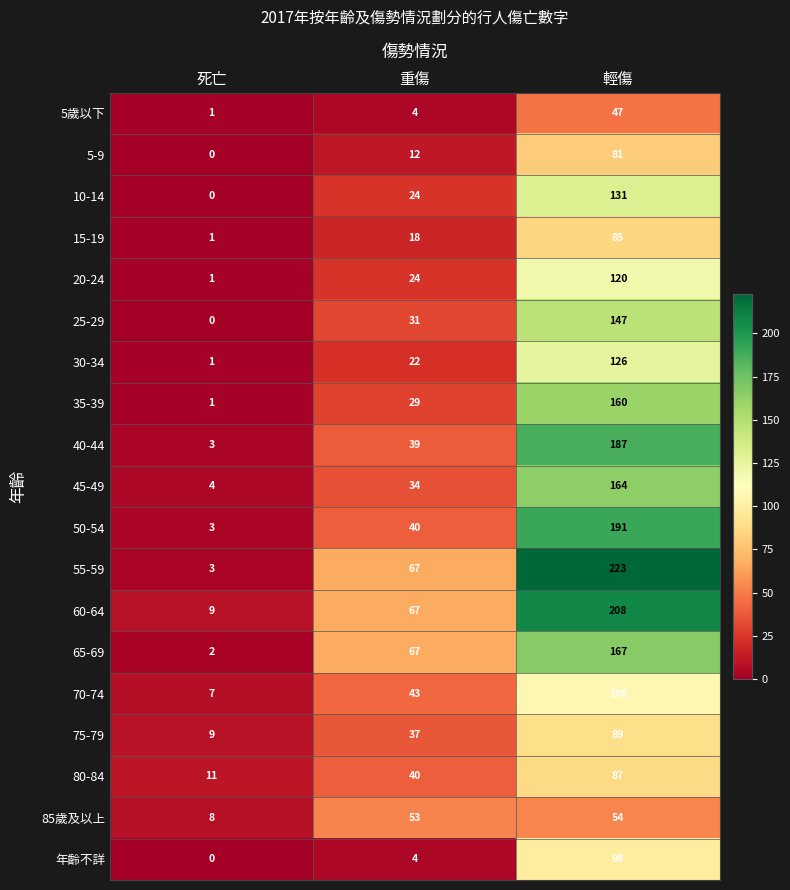

What is the sum of all 20-24 values?

145